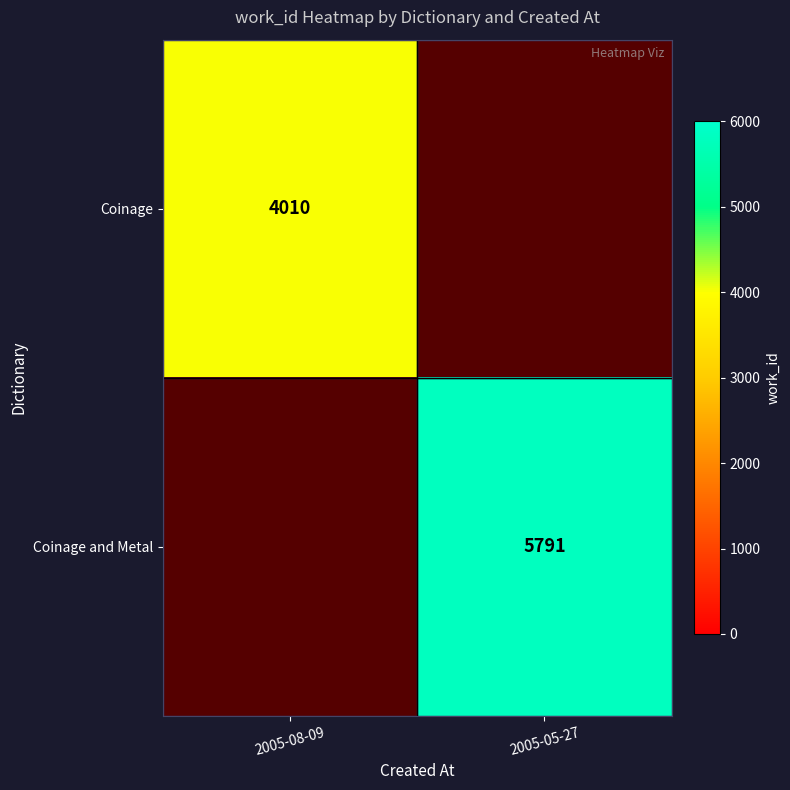

The value of Coinage at 2005-08-09 is 2040. True or false?

False